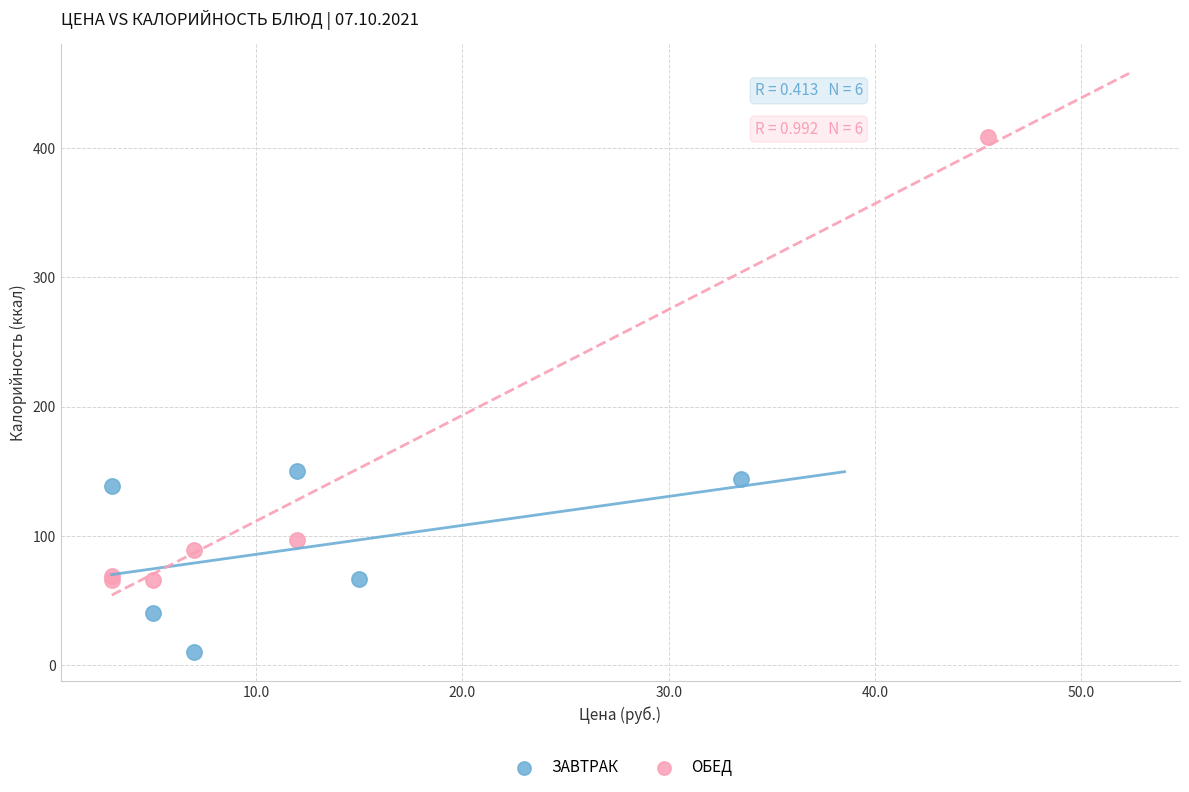

Which series contains the lowest Y value?

ЗАВТРАК